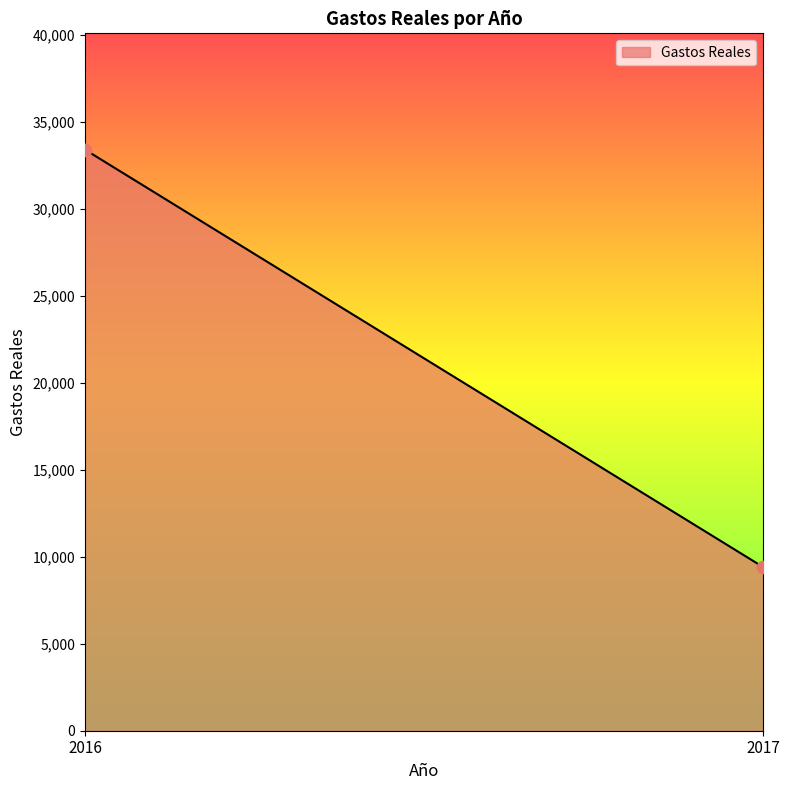

What is the range of Y values (max minus min)?

24004.3